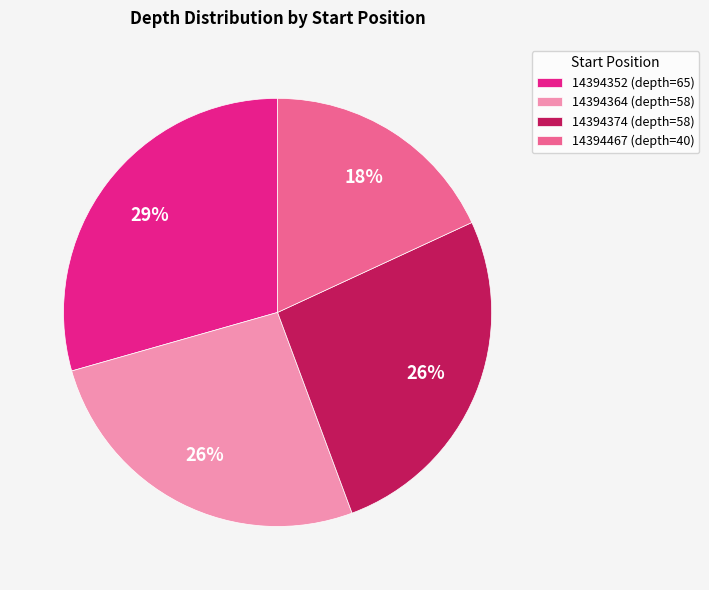

The 14394352 slice represents 43% of the pie. True or false?

False